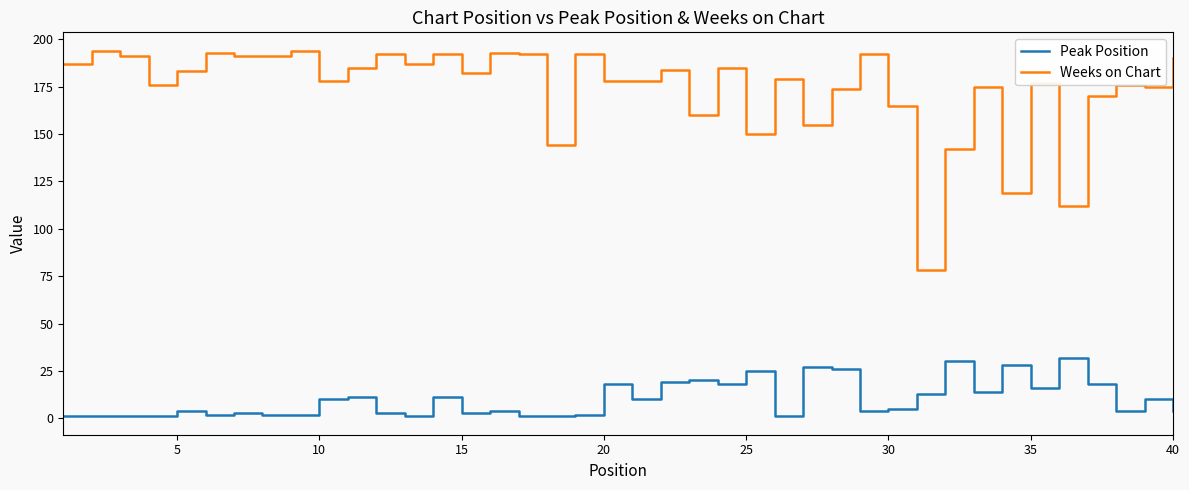

Reading left to right, what are all the values shown in this chart?

Peak Position: 1	1	1	1	4	2	3	2	2	10	11	3	1	11	3	4	1	1	2	18	10	19	20	18	25	1	27	26	4	5	13	30	14	28	16	32	18	4	10	4
Weeks on Chart: 187	194	191	176	183	193	191	191	194	178	185	192	187	192	182	193	192	144	192	178	178	184	160	185	150	179	155	174	192	165	78	142	175	119	177	112	170	176	175	190